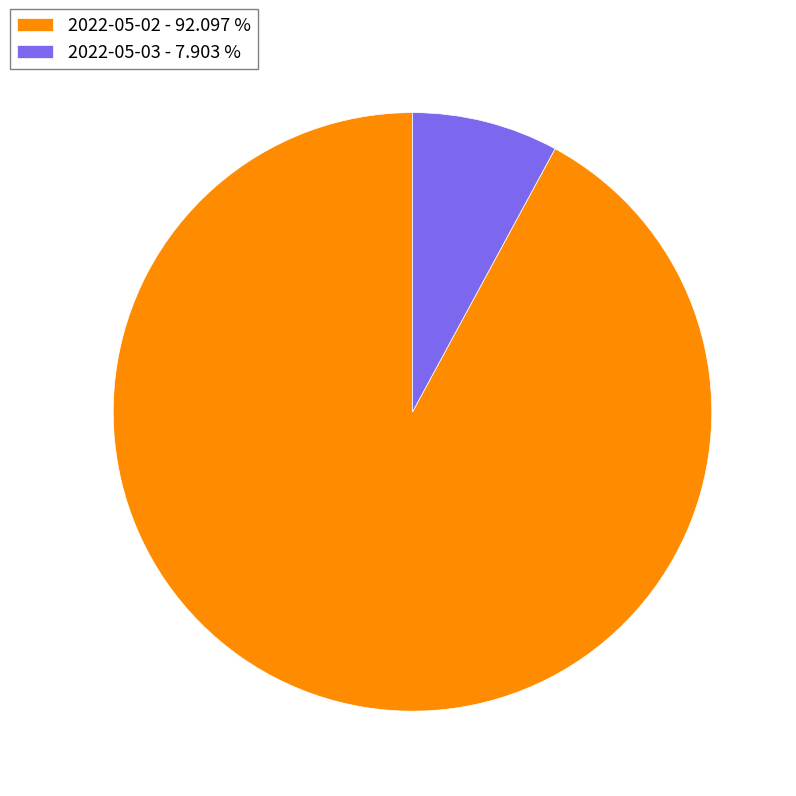

Between 2022-05-02 and 2022-05-03, which is larger?

2022-05-02